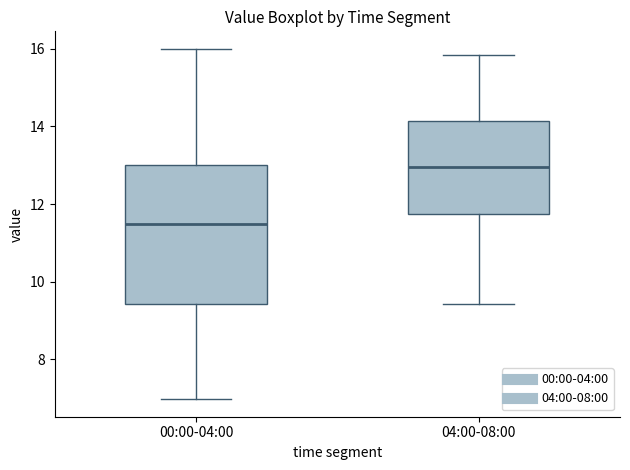

Where does the upper whisker of the box for 04:00-08:00 end on the y-axis? The values are not printed on the chart, so give them approximately, as read against the axis.

15.8